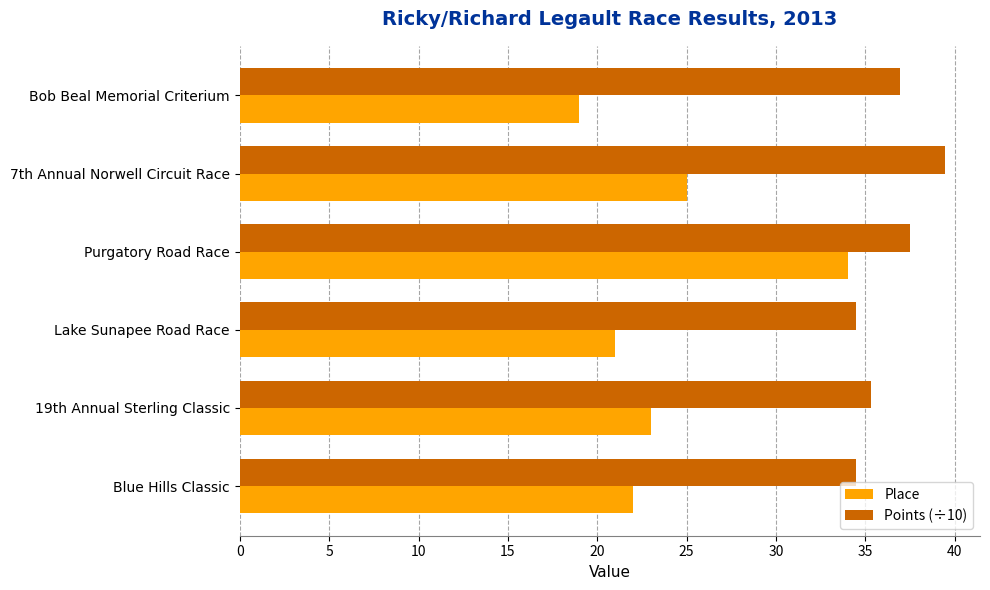

Where is Place nearest to the value 26?

7th Annual Norwell Circuit Race